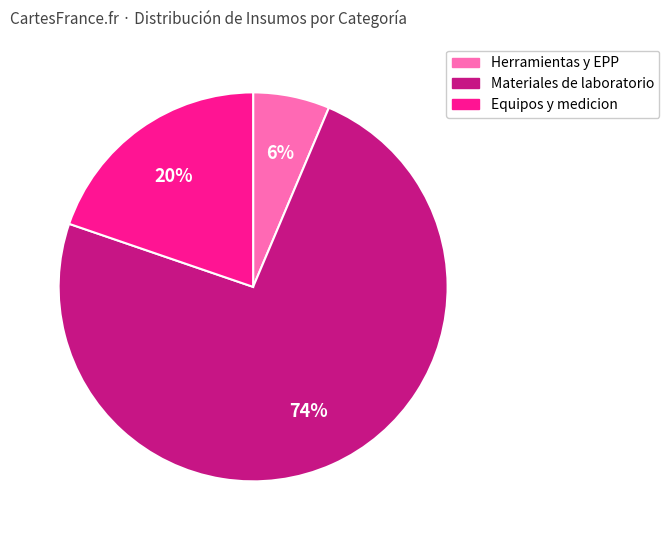

Is there any slice that represents more than half of the pie?

Yes